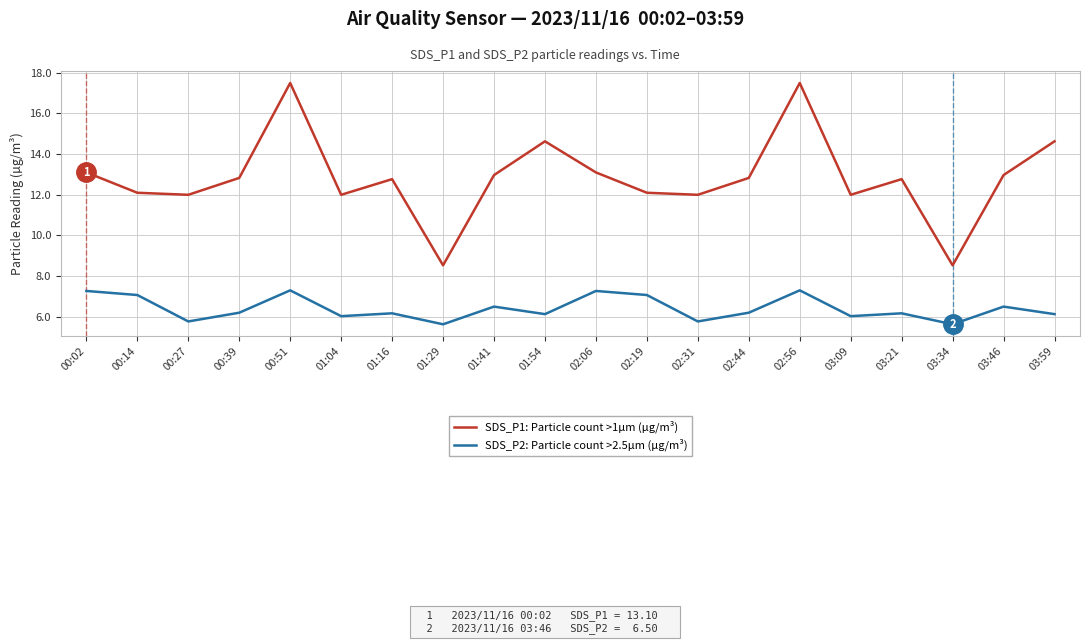

Is the value of SDS_P1: Particle count >1µm (µg/m³) at 00:39 greater than the value of SDS_P2: Particle count >2.5µm (µg/m³) at 00:39?

Yes